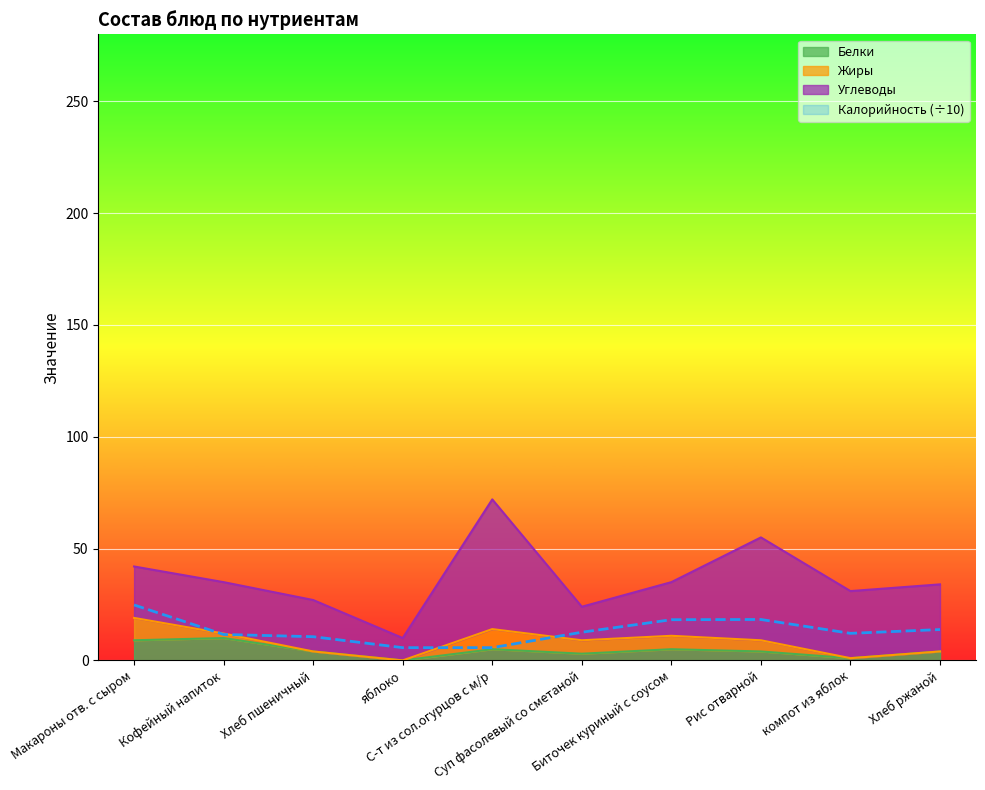

True or false: Белки has more than 1 points higher than both neighbors.

True